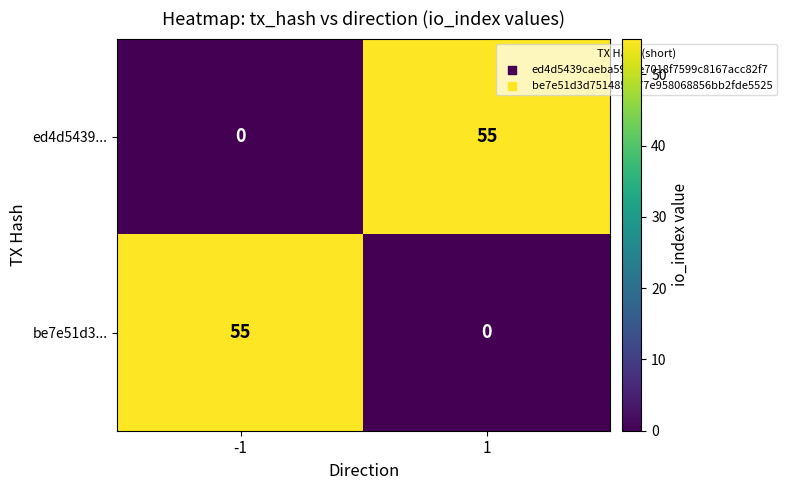

What is the spread (max minus min) of values at -1?

55